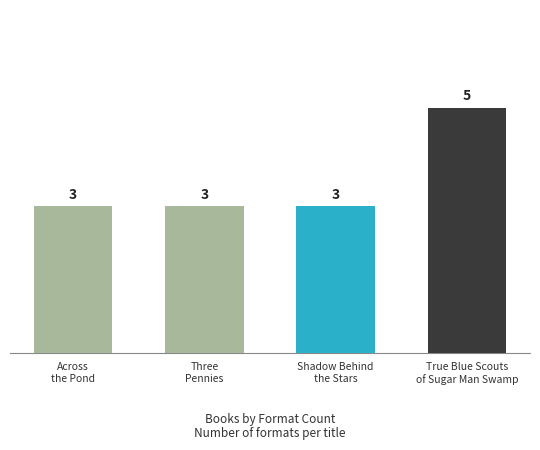

Rank the categories by value from highest to lowest.

True Blue Scouts of Sugar Man Swamp, Across the Pond, Three Pennies, Shadow Behind the Stars